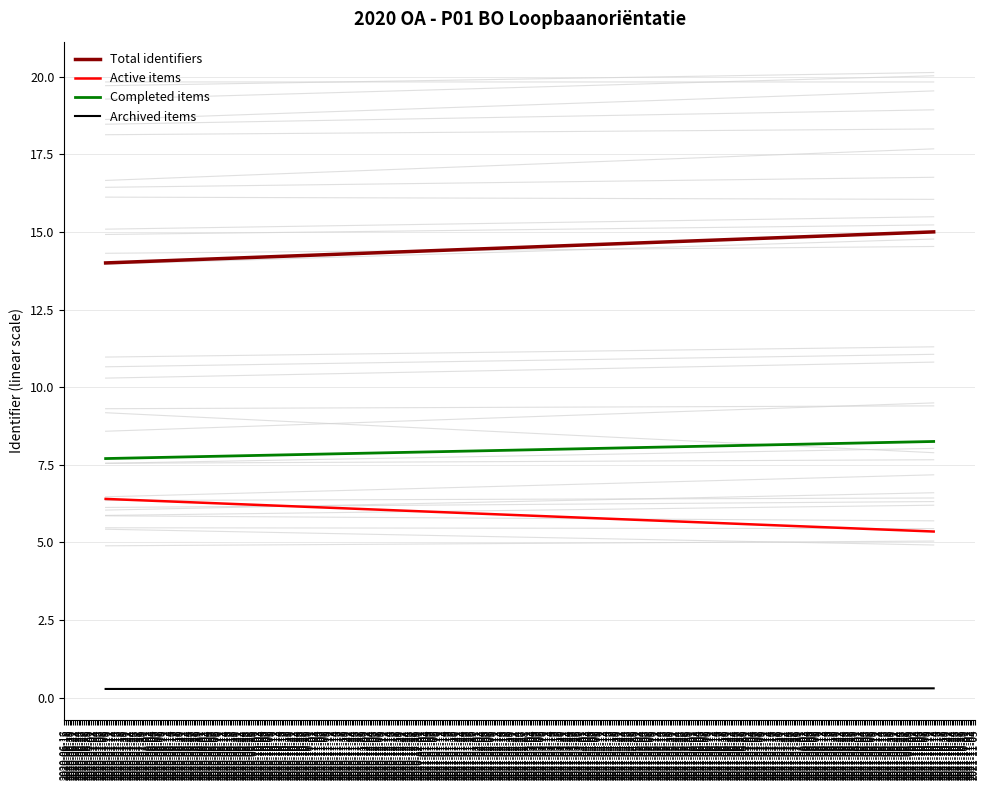

Is the value of Completed items at 2020-06-16 greater than the value of Active items at 2020-06-16?

Yes